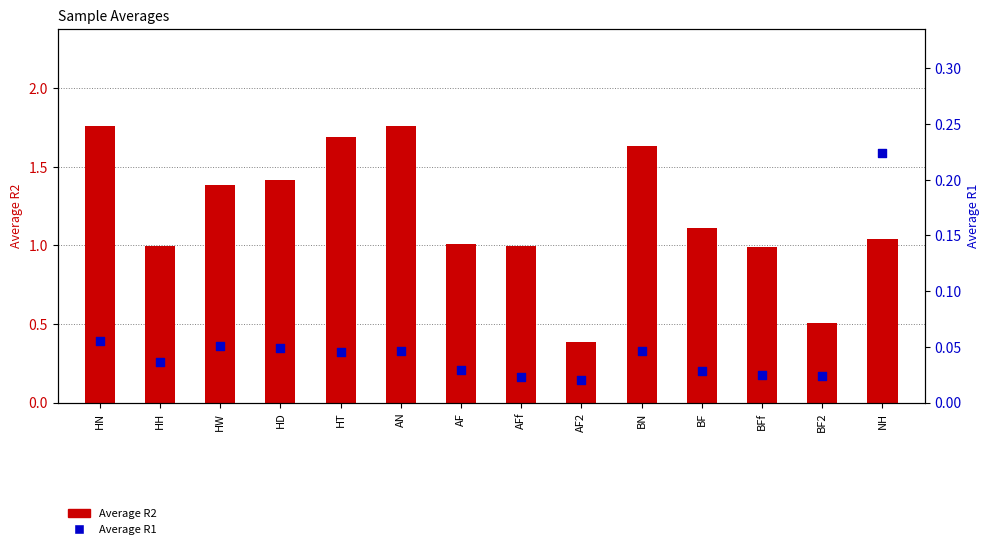

At which category is the sum across all series the highest?

HN